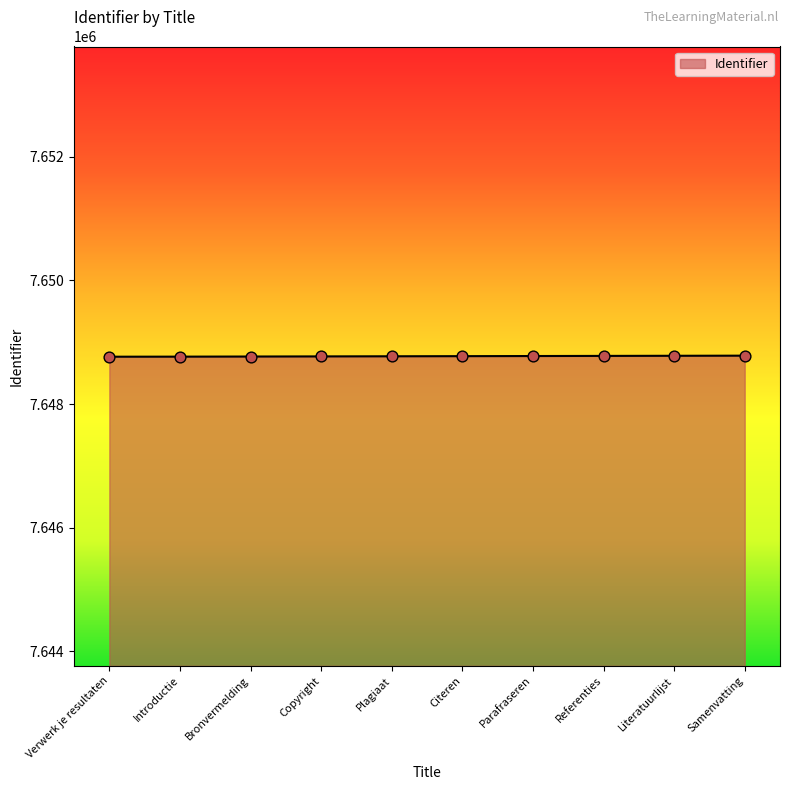

What is the ratio of the value at Literatuurlijst to the value at Bronvermelding?

1.0